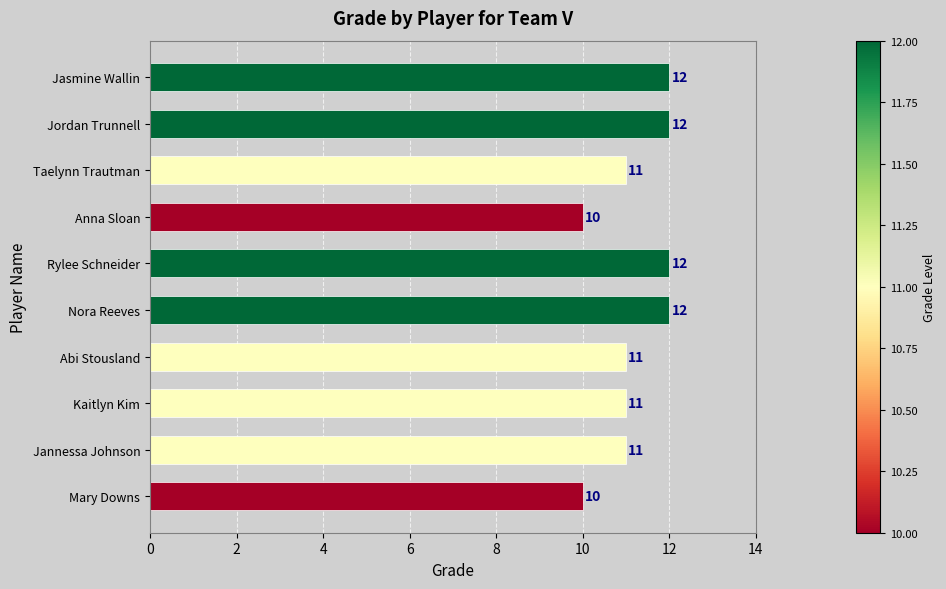

The value at Jasmine Wallin is 12. True or false?

True